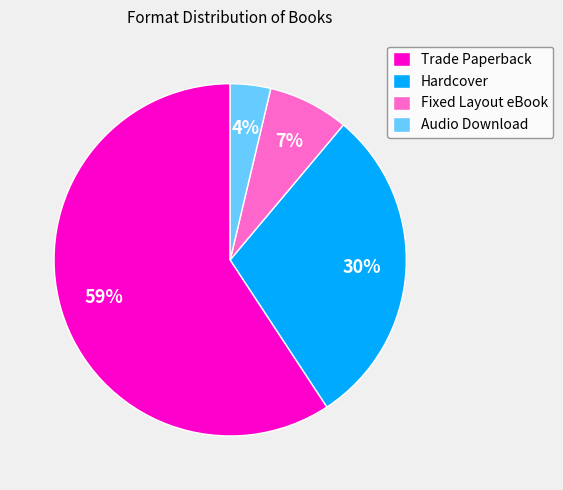

To the nearest percent, what portion does Trade Paperback represent?

59%